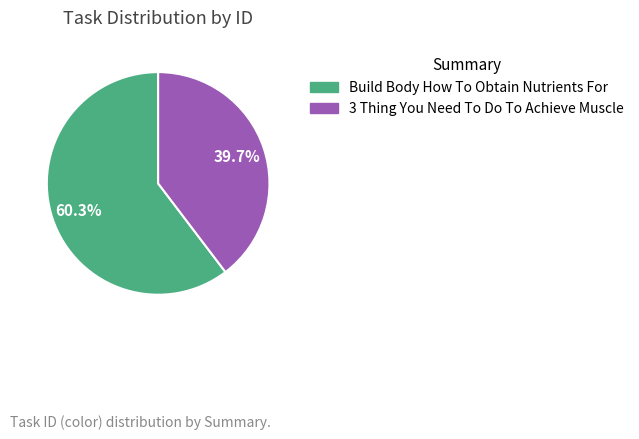

What is the smallest slice in the pie chart?

3 Thing You Need To Do To Achieve Muscle